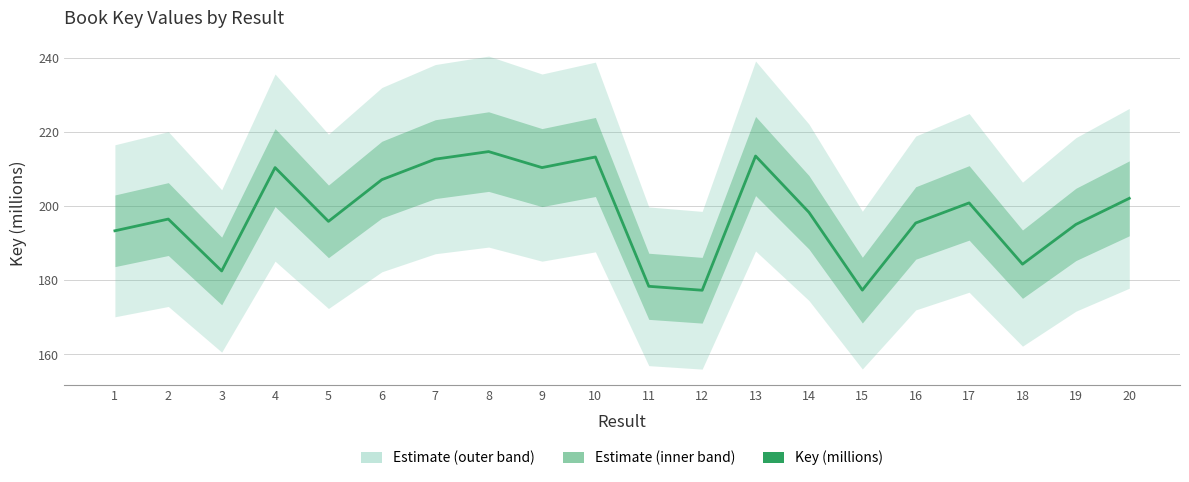

What is the maximum value shown in the chart?

214.7